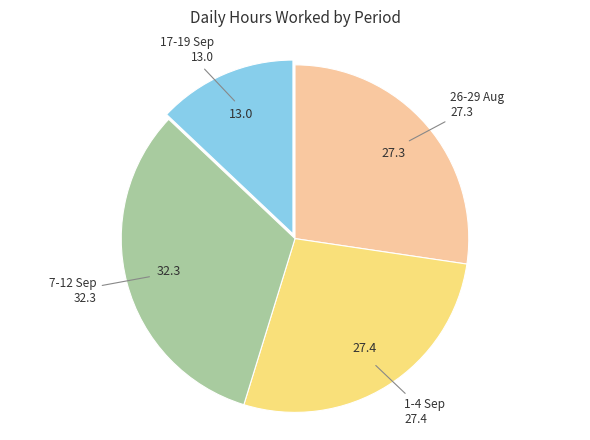

Is there a majority slice in this chart?

No